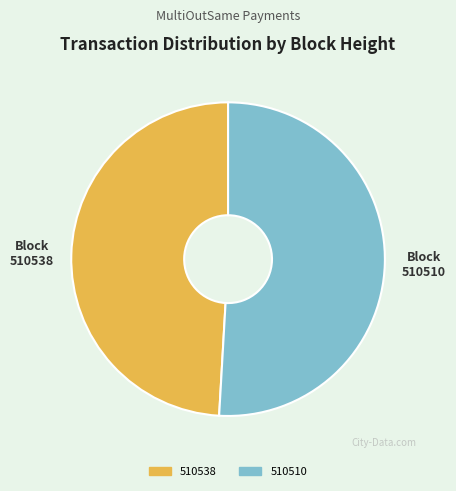

Which category has the smallest portion of the pie?

510538